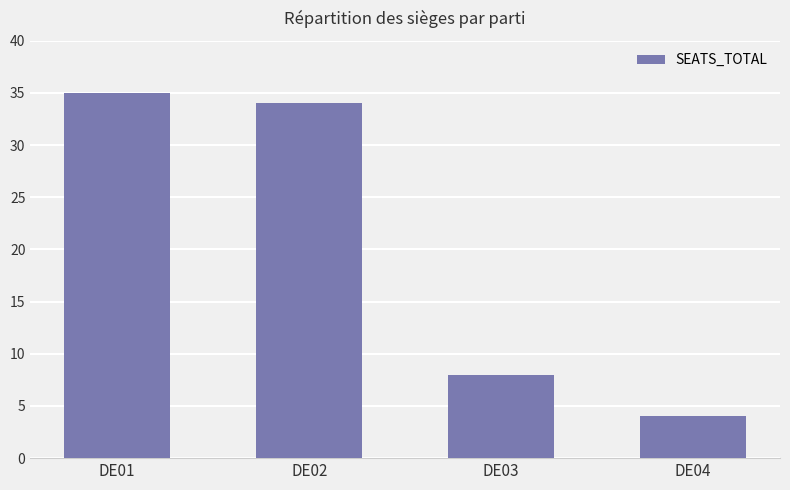

What is the difference between the maximum and minimum values?

31